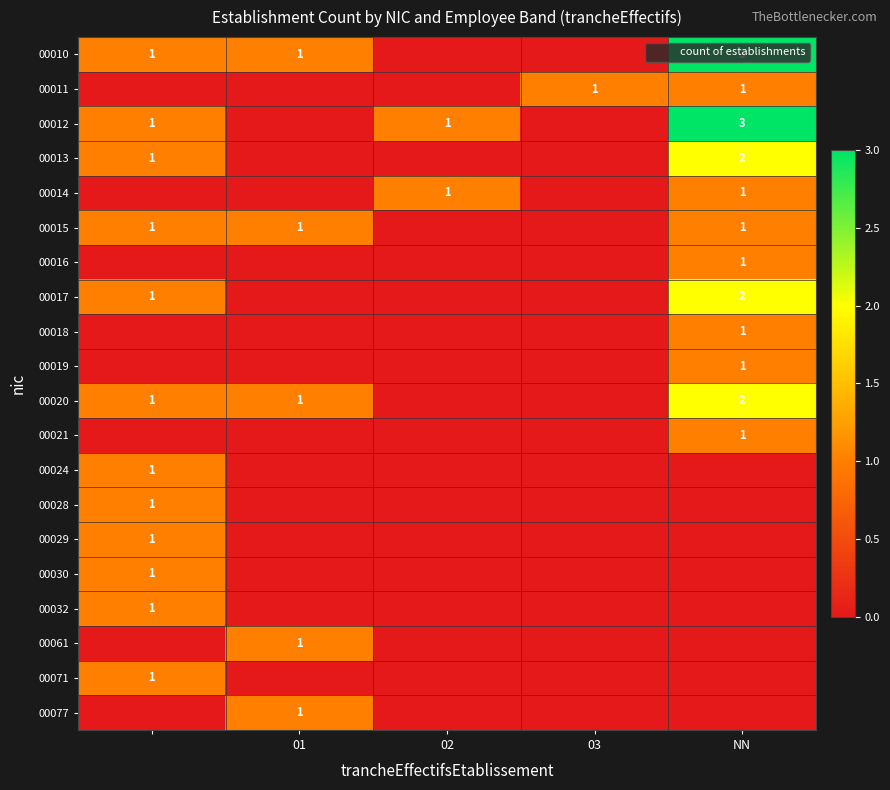

The value of 00032 at 02 is -1. True or false?

False